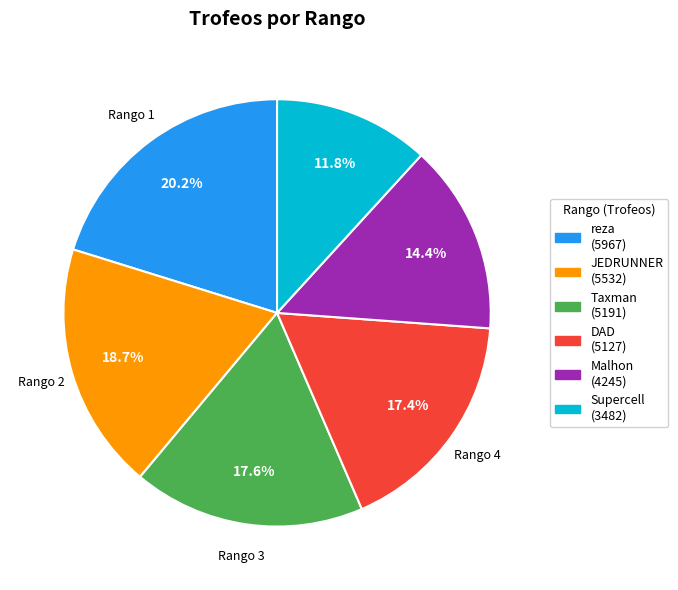

Is there any slice that represents more than half of the pie?

No